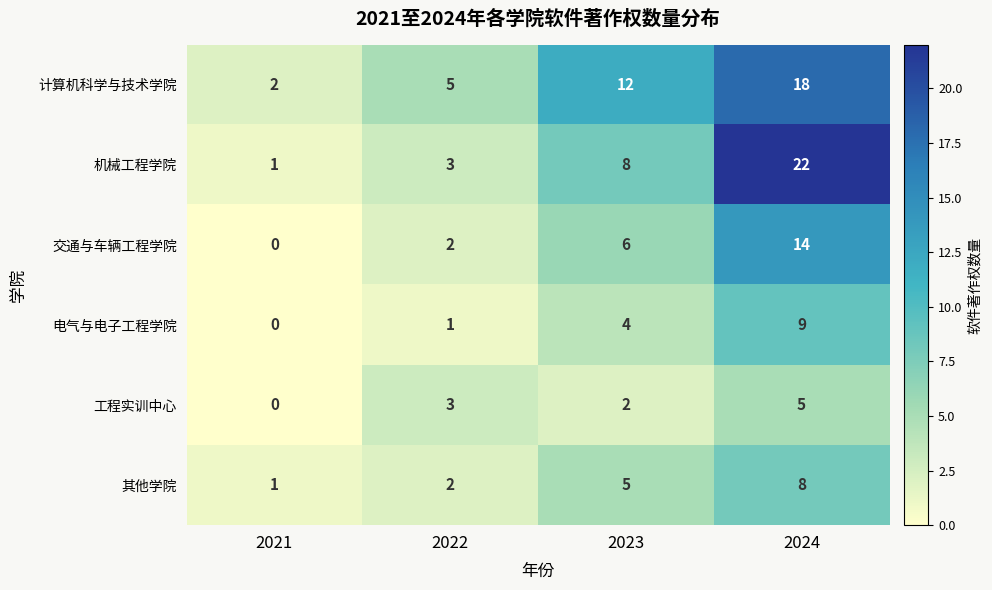

Rank the series by their maximum value, from highest to lowest.

机械工程学院, 计算机科学与技术学院, 交通与车辆工程学院, 电气与电子工程学院, 其他学院, 工程实训中心